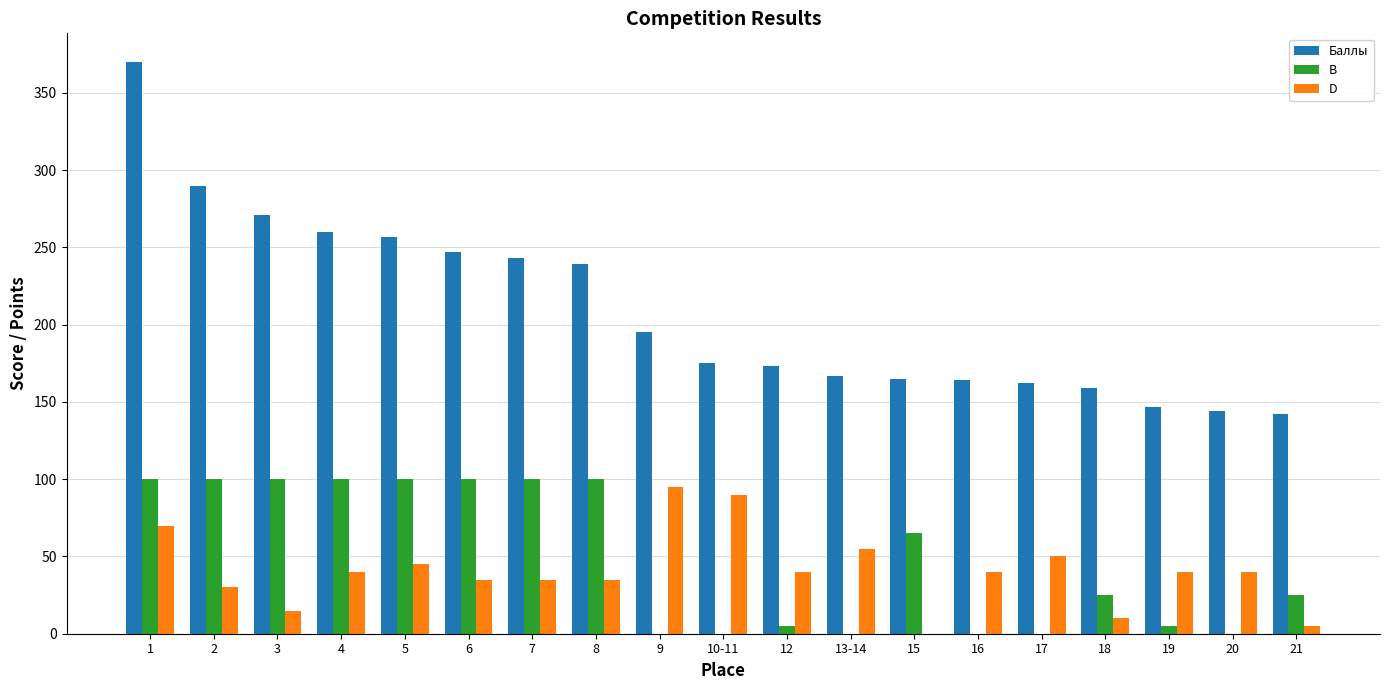

The value of Баллы at 19 is 38. True or false?

False